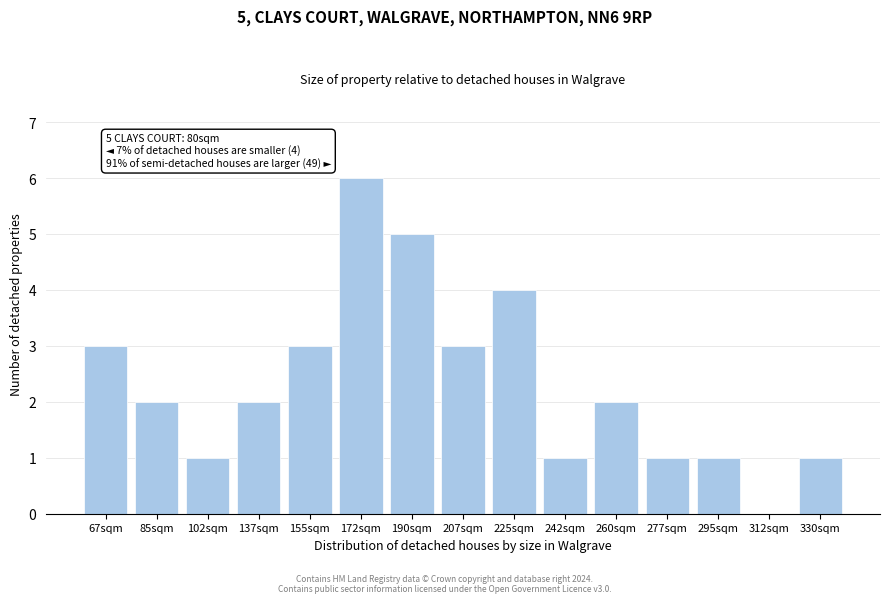

Reading left to right, what are all the values shown in this chart?

67sqm=3	85sqm=2	102sqm=1	137sqm=2	155sqm=3	172sqm=6	190sqm=5	207sqm=3	225sqm=4	242sqm=1	260sqm=2	277sqm=1	295sqm=1	312sqm=0	330sqm=1